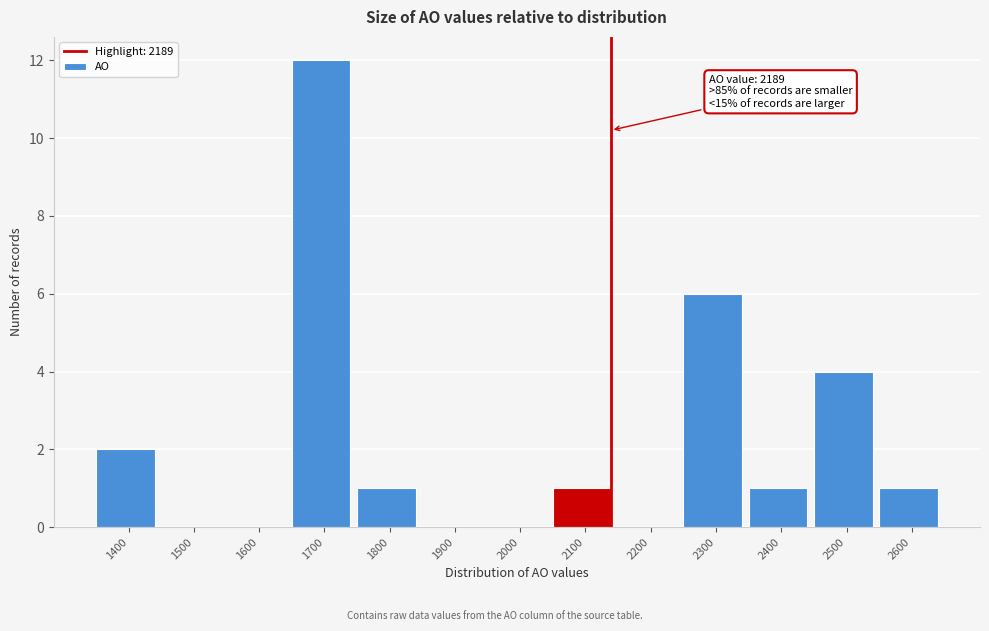

Reading right to left, list all the values displayed in this chart.

2600=1	2500=4	2400=1	2300=6	2200=0	2100=1	2000=0	1900=0	1800=1	1700=12	1600=0	1500=0	1400=2